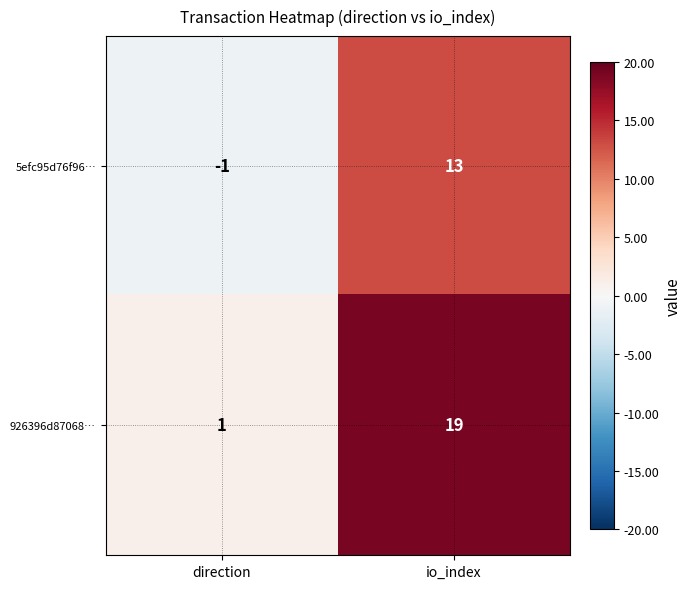

How many categories are shown in the chart?

2